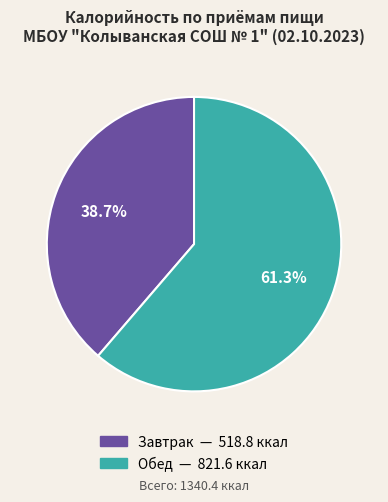

How many segments does this pie chart have?

2